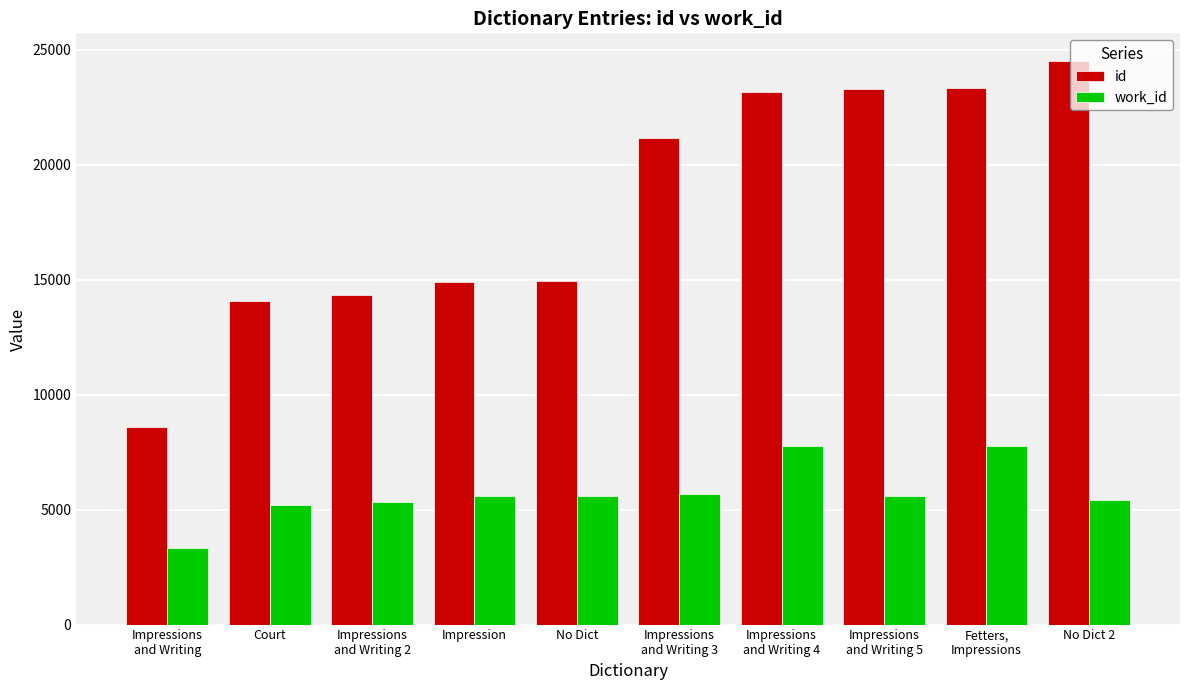

List the series in order of their overall mean, highest first.

id, work_id